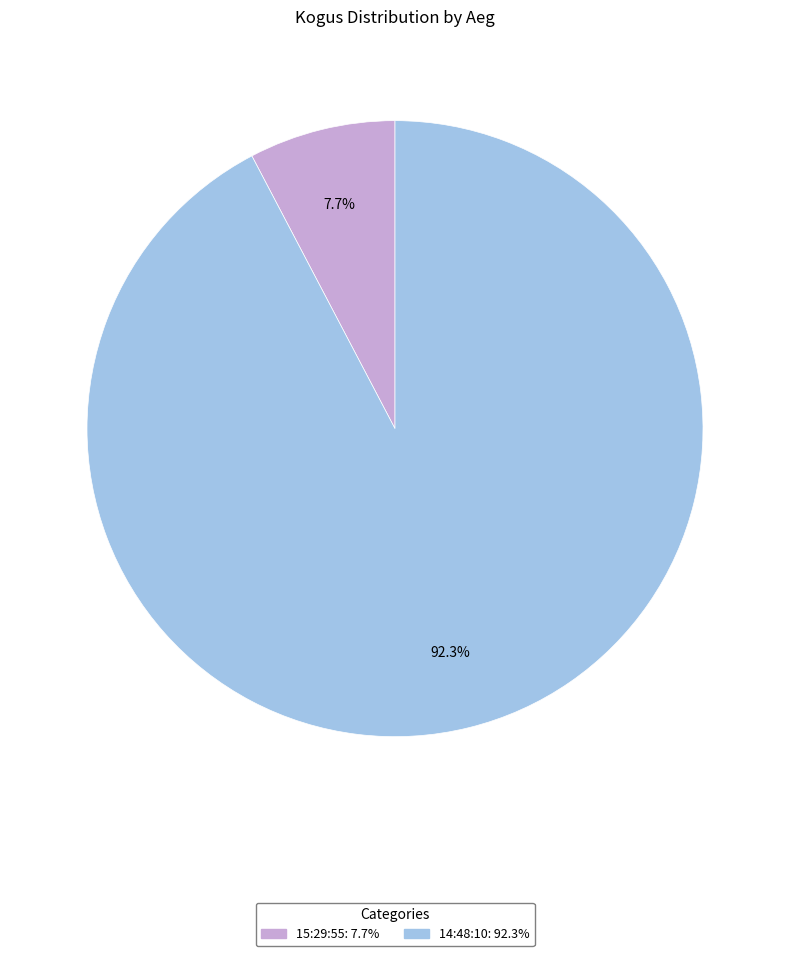

To the nearest percent, what percentage of the pie is 14:48:10?

92%